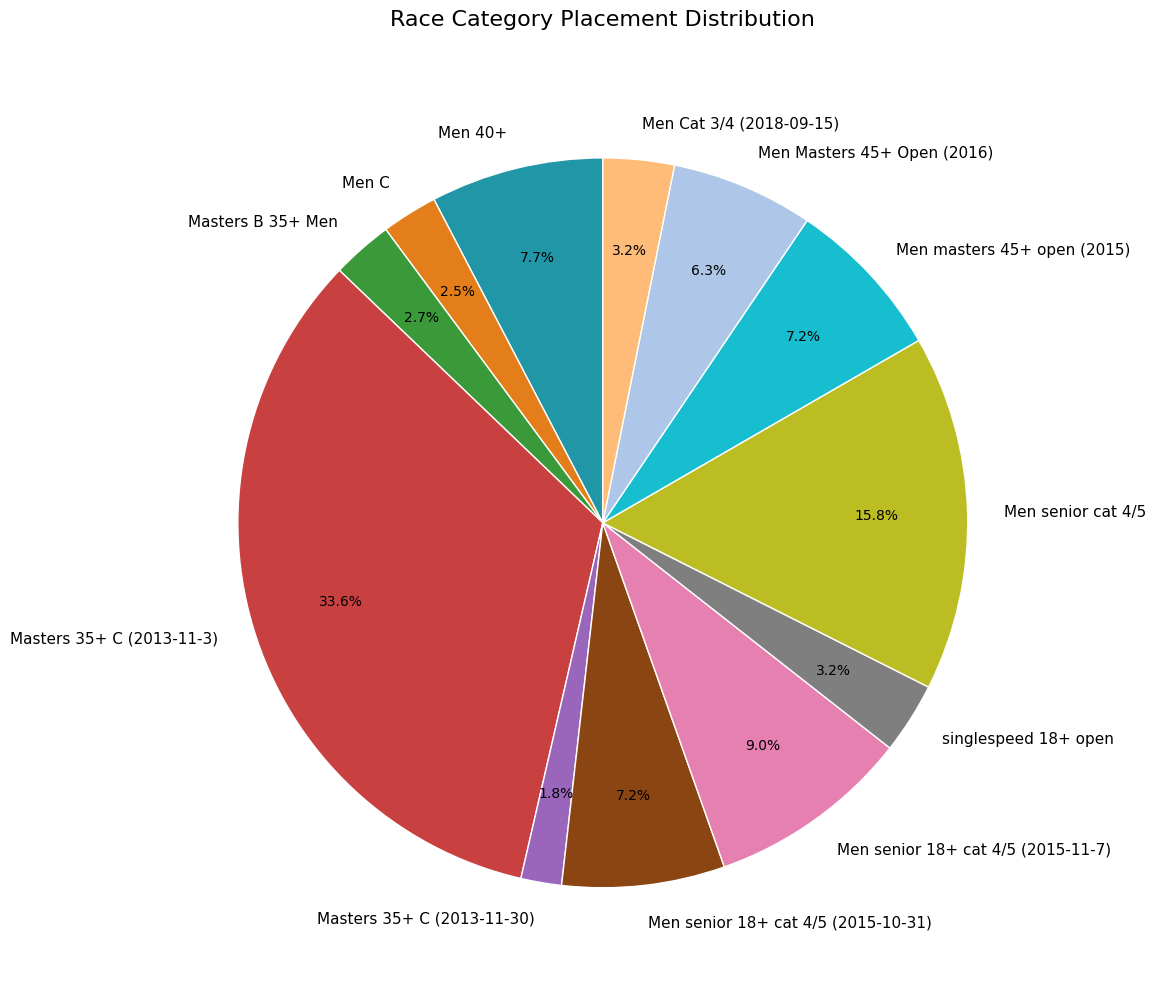

To the nearest percent, what is the combined percentage of Men senior cat 4/5 and Masters B 35+ Men?

18%